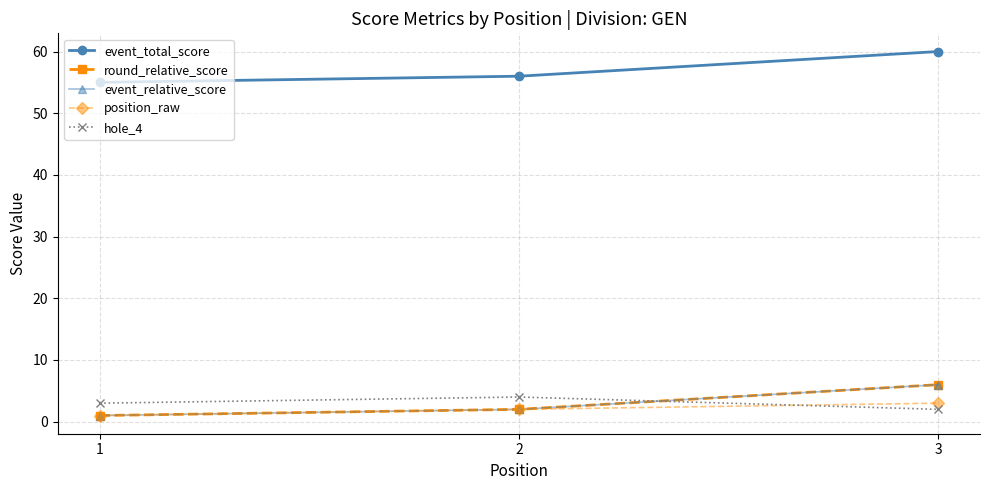

At which category is the sum across all series the highest?

3